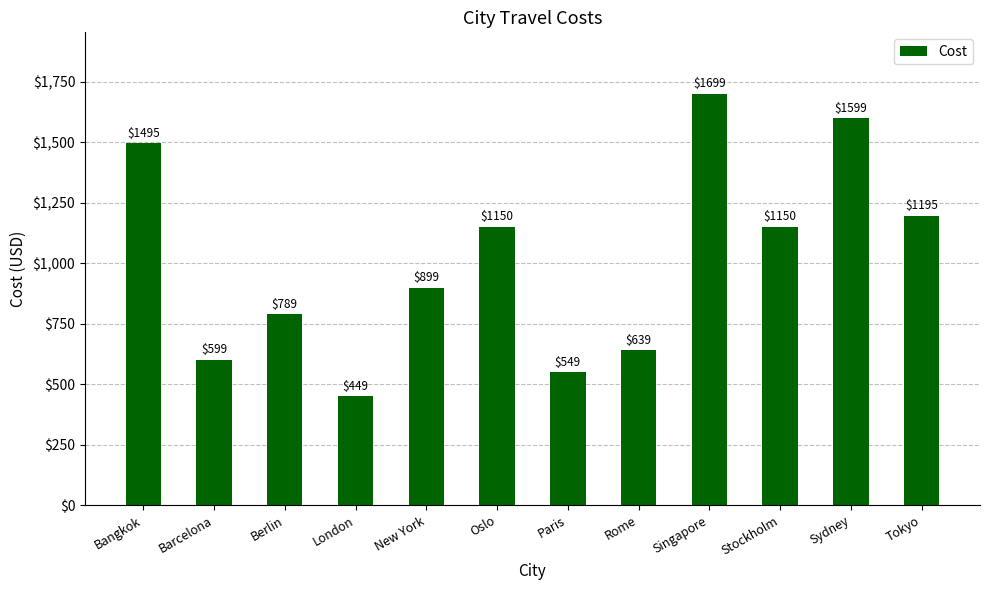

How many bars are there in total?

12